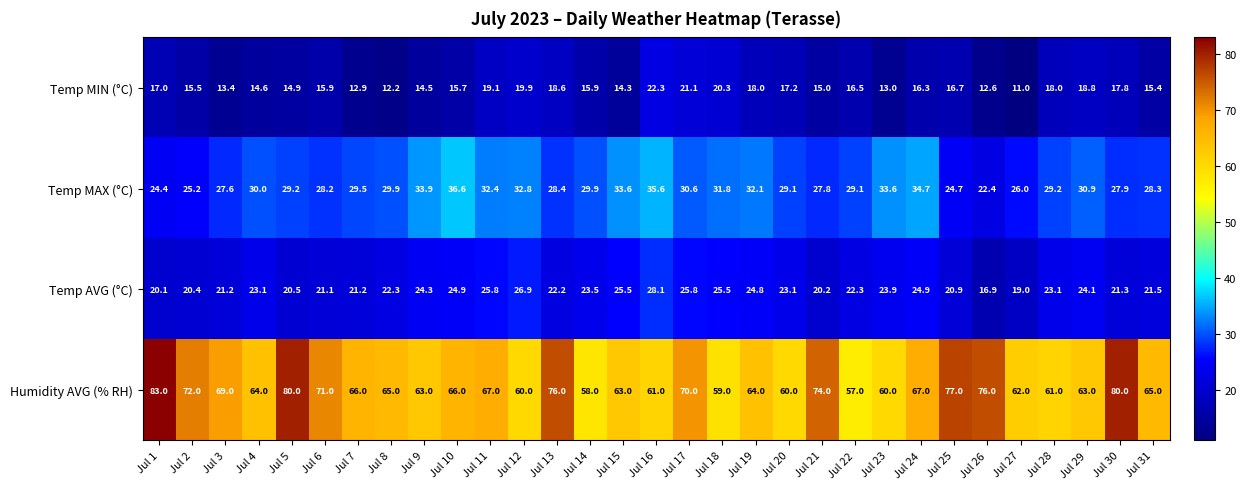

What is the sum of the Humidity AVG (% RH) values at Jul 7 and Jul 20?

126.0